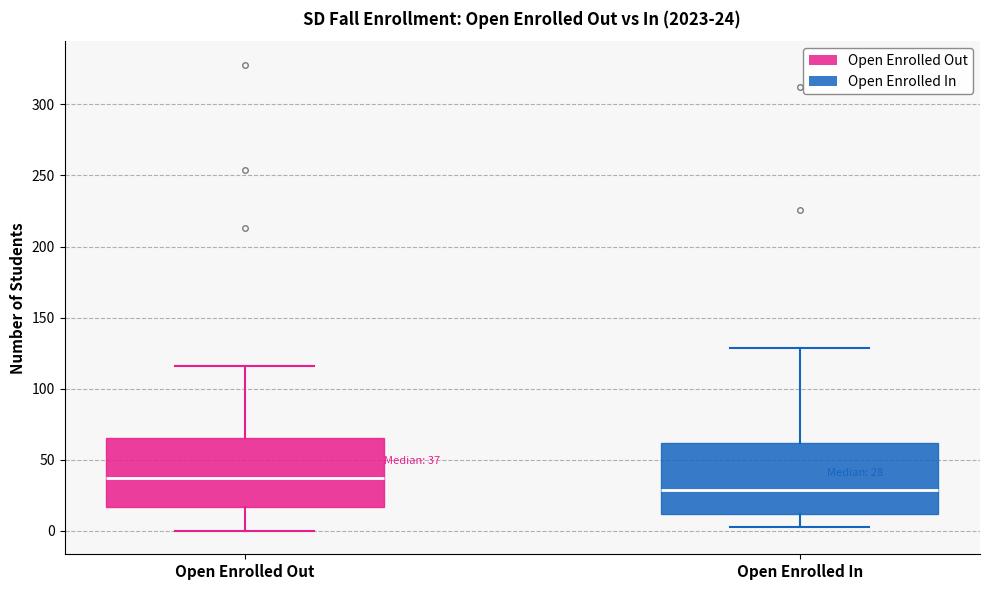

Which box's median line is the lowest?

Open Enrolled In